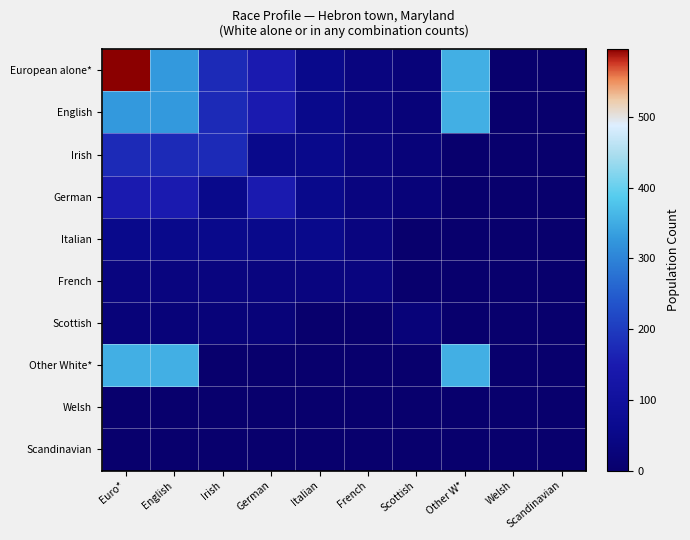

What is the greatest value displayed?

596